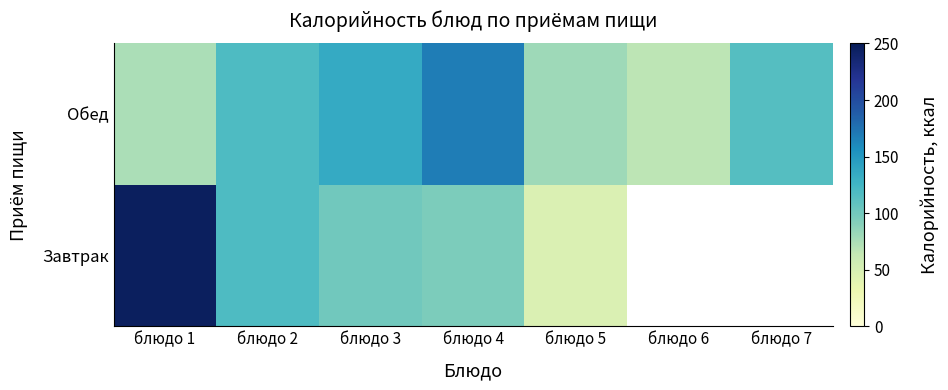

At which label does Обед first exceed 115?

блюдо 2